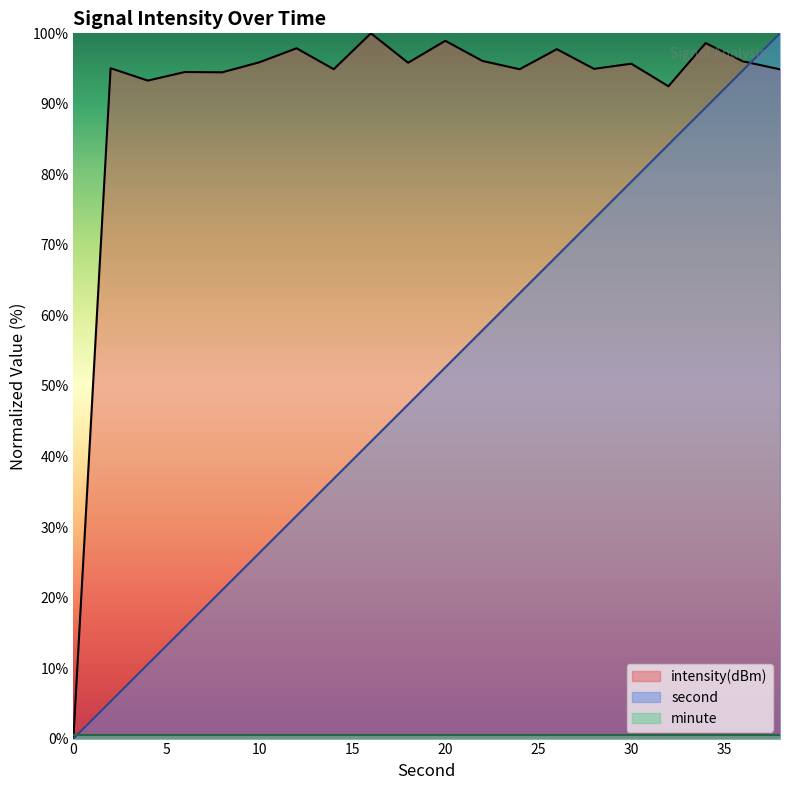

How many interior local peaks does the intensity series have?

8